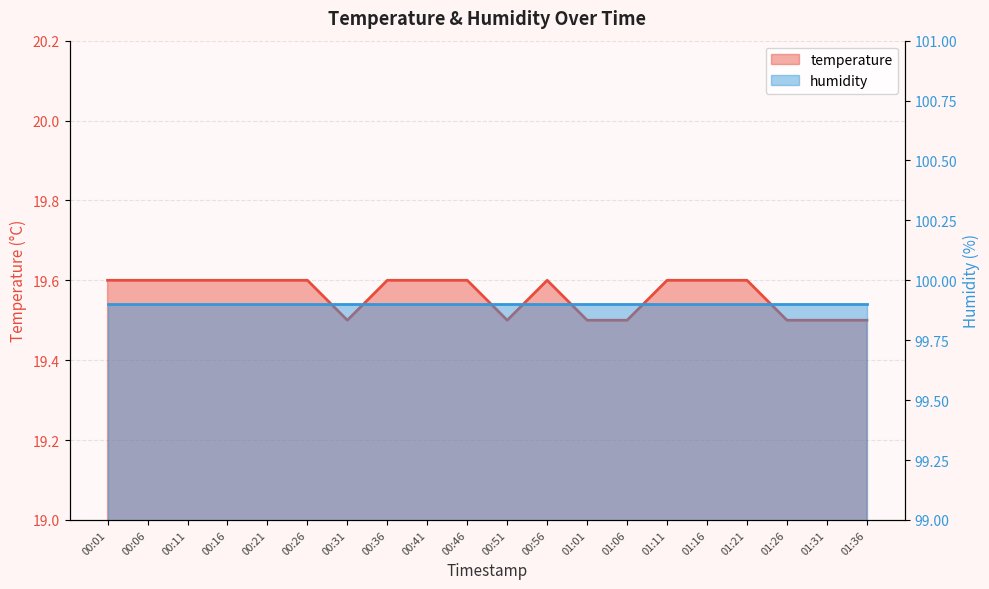

Where is the data nearest to the value 19?

00:31